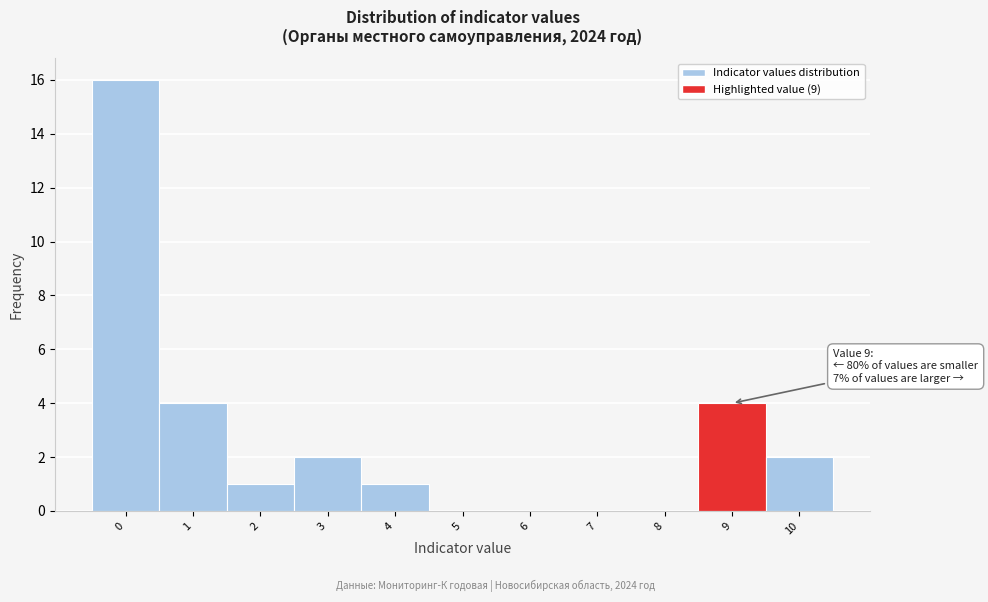

Over which range of the x-axis is the bar tallest?

-0.5 to 0.5